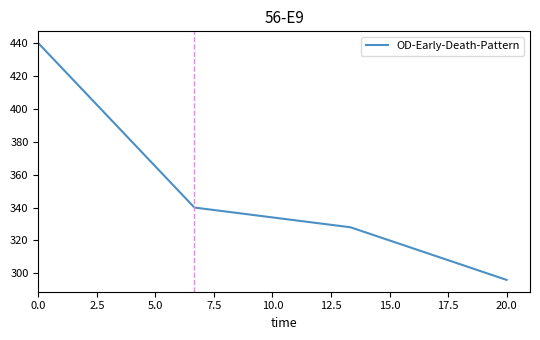

What is the difference between the maximum and second lowest values?

112